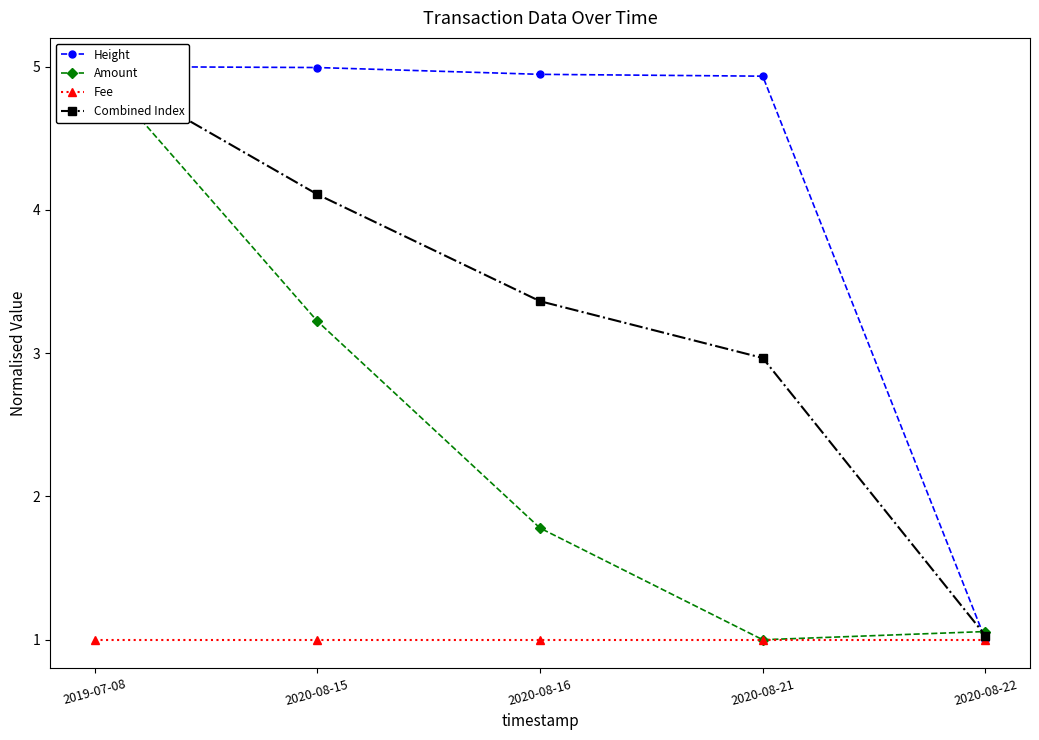

Which has a higher value, 2020-08-15 or 2020-08-22?

2020-08-15